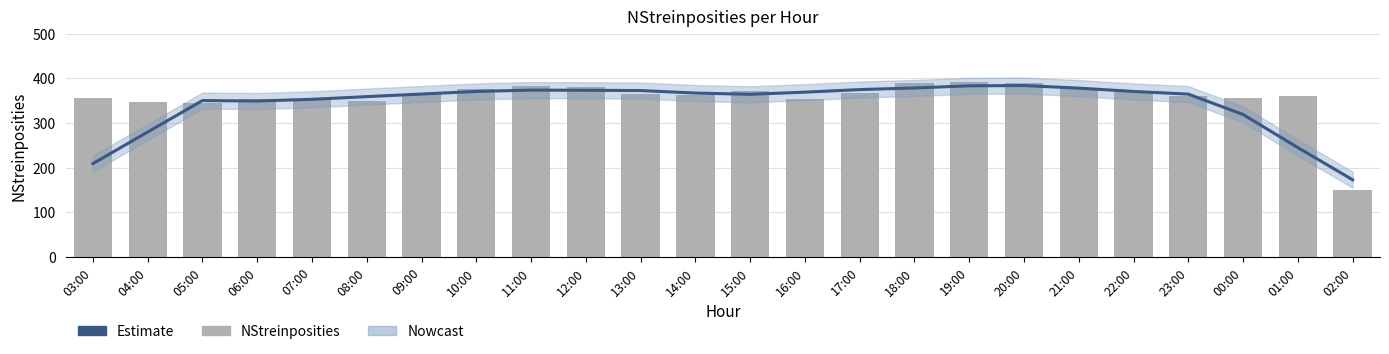

Read the Estimate value at 19:00.

383.2